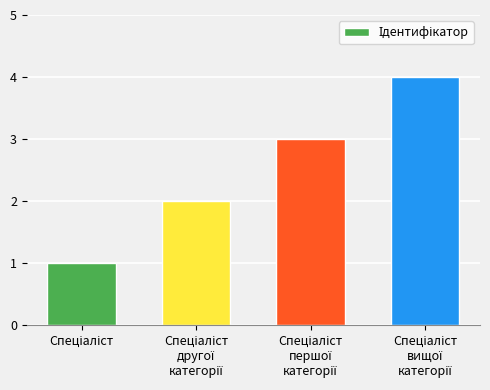

What is the difference between the maximum and minimum values?

3